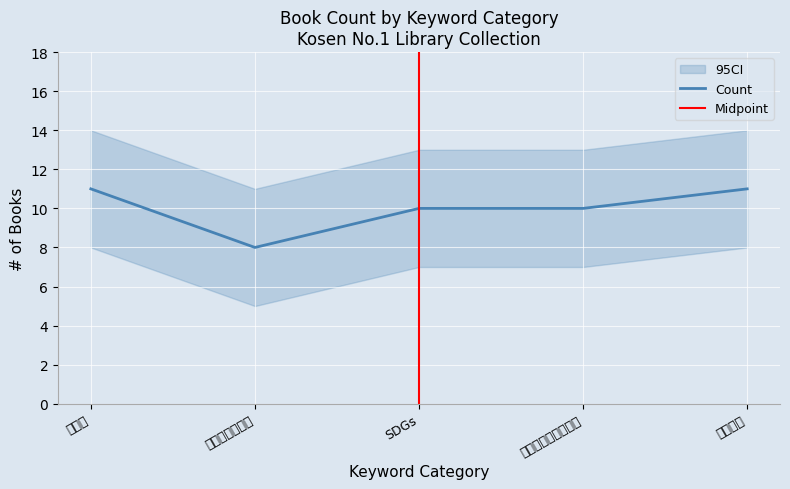

What is the difference between the second highest and second lowest values in the Count_upper series?

1